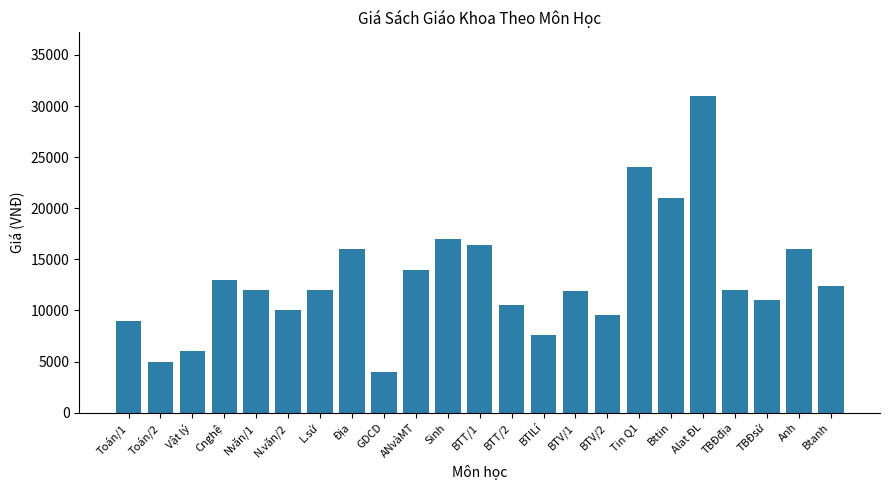

Between BTV/1 and Alat ĐL, which is larger?

Alat ĐL